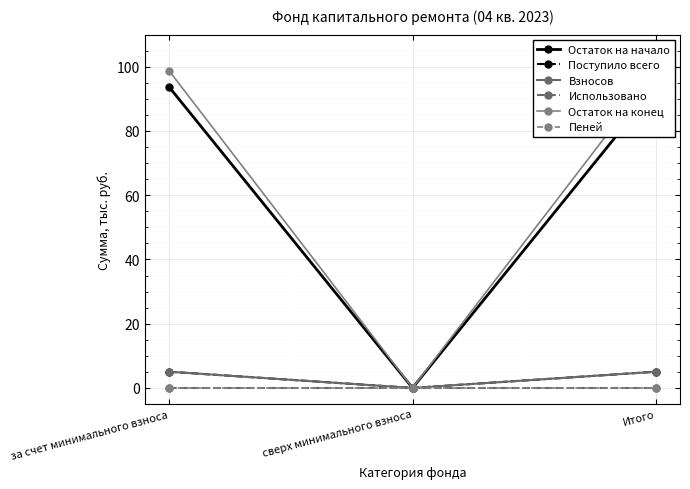

Is it true that Остаток на начало equals 48.6 at сверх минимального взноса?

False